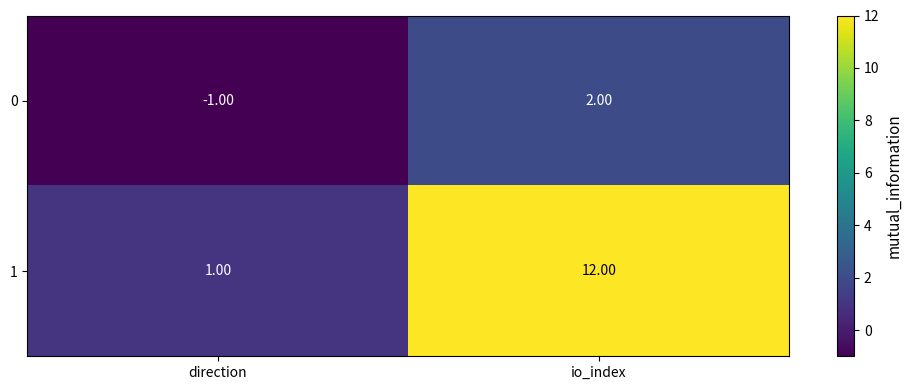

Is the value of 1 at direction greater than the value of 0 at io_index?

No